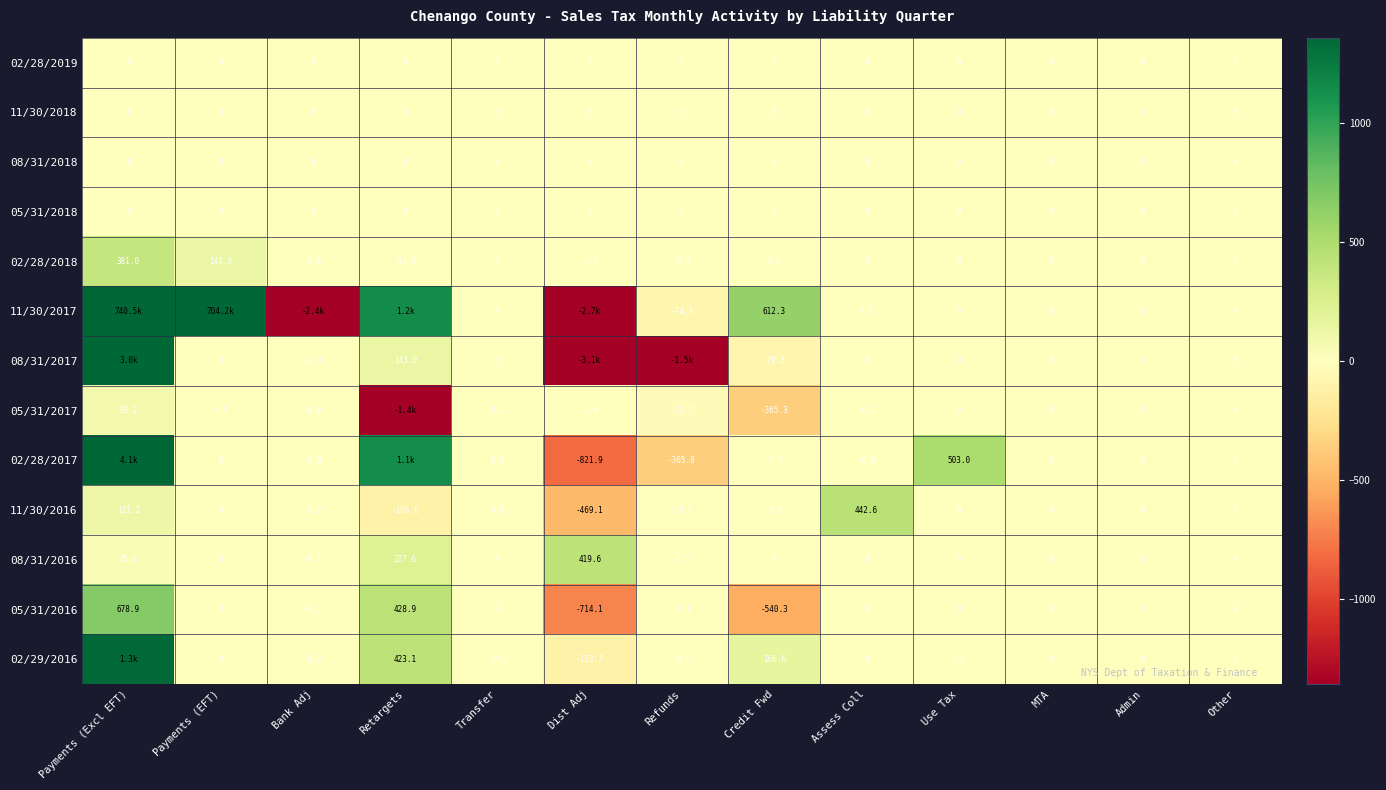

How many values in the 11/30/2016 series are below 0?

5